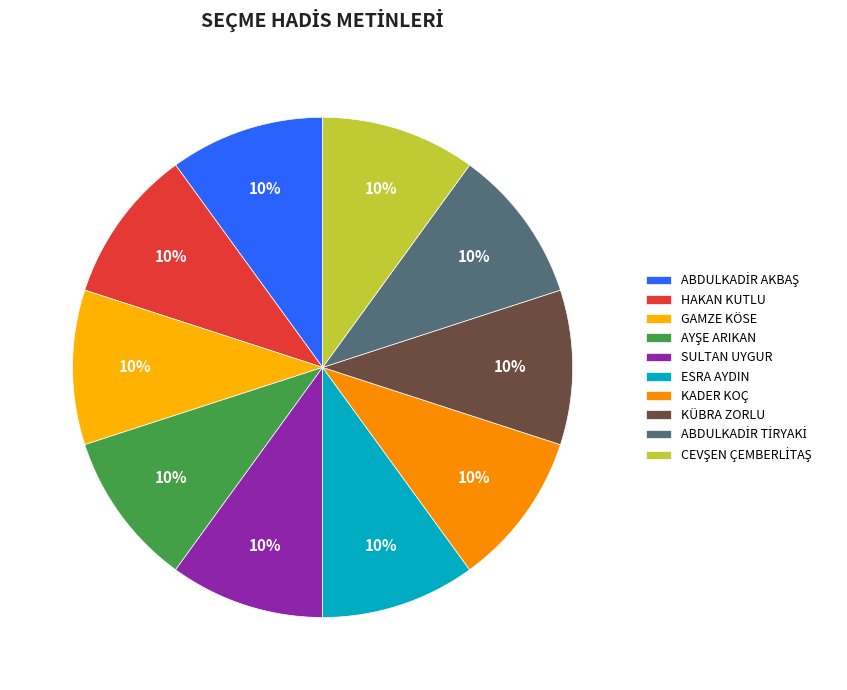

To the nearest percent, what percentage of the pie is ABDULKADİR AKBAŞ?

10%